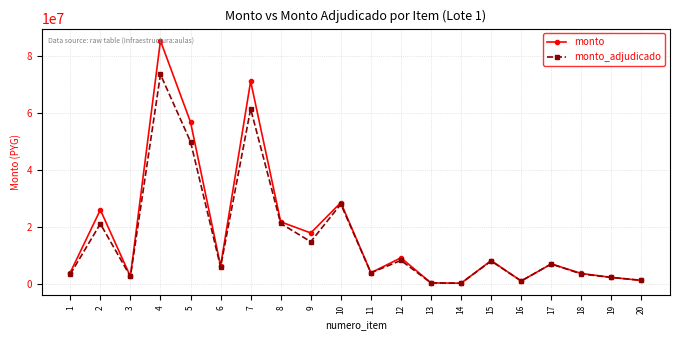

Where is the first local maximum for monto_adjudicado?

2